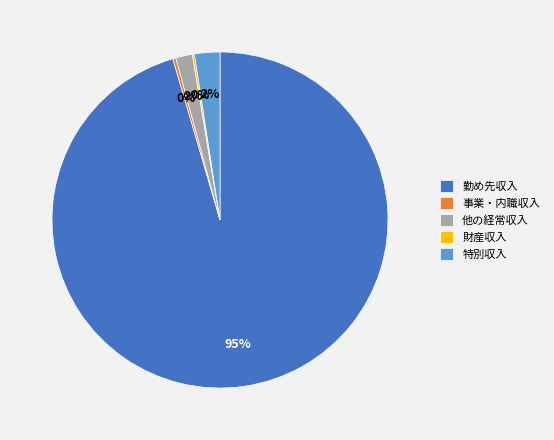

True or false: 他の経常収入 accounts for 15% of the total.

False